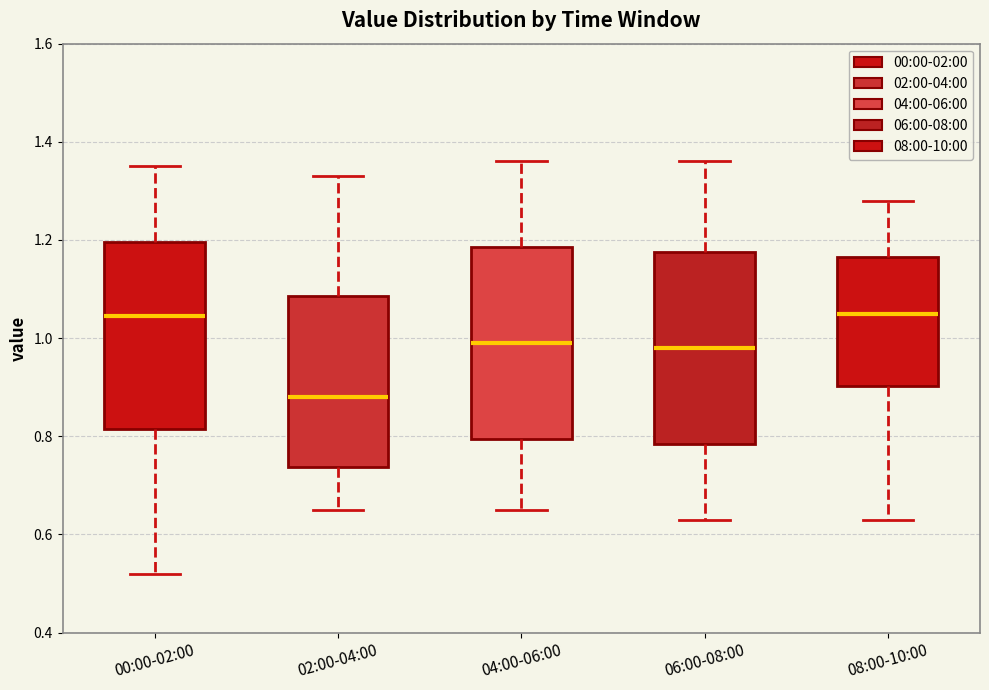

Reading left to right, transcribe this box plot: for each box, give where its median line is, the range the box spans, and where its two whiskers end, as read against the y-axis. The values are not printed on the chart, so give them approximately, as read against the axis.

00:00-02:00: median 1.04, box 0.82 to 1.20, whiskers 0.52 to 1.36
02:00-04:00: median 0.88, box 0.74 to 1.08, whiskers 0.66 to 1.34
04:00-06:00: median 1.00, box 0.80 to 1.18, whiskers 0.66 to 1.36
06:00-08:00: median 0.98, box 0.78 to 1.18, whiskers 0.64 to 1.36
08:00-10:00: median 1.06, box 0.90 to 1.16, whiskers 0.64 to 1.28